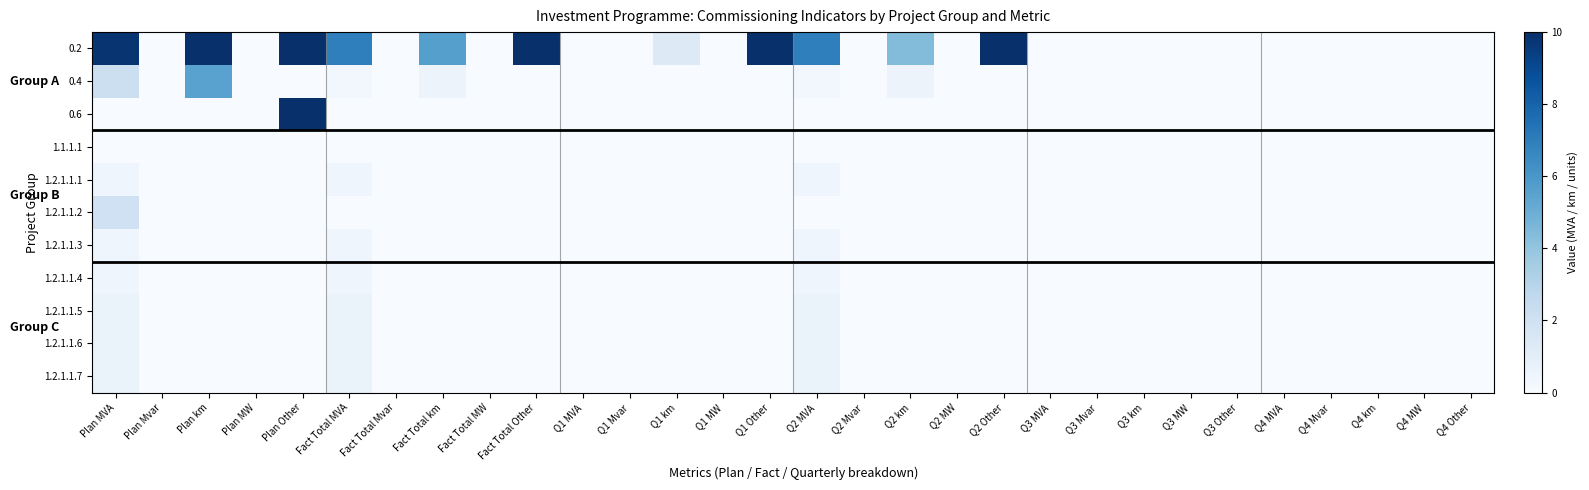

What is the greatest value displayed?

2906.0